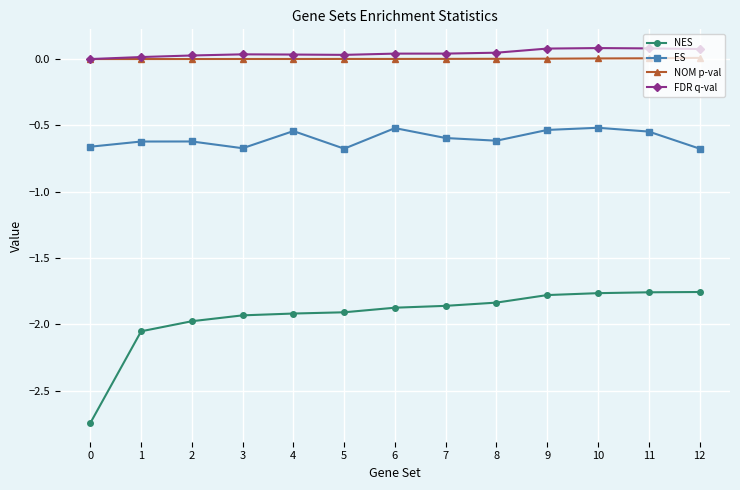

List the series in order of their peak value, lowest first.

NES, ES, NOM p-val, FDR q-val